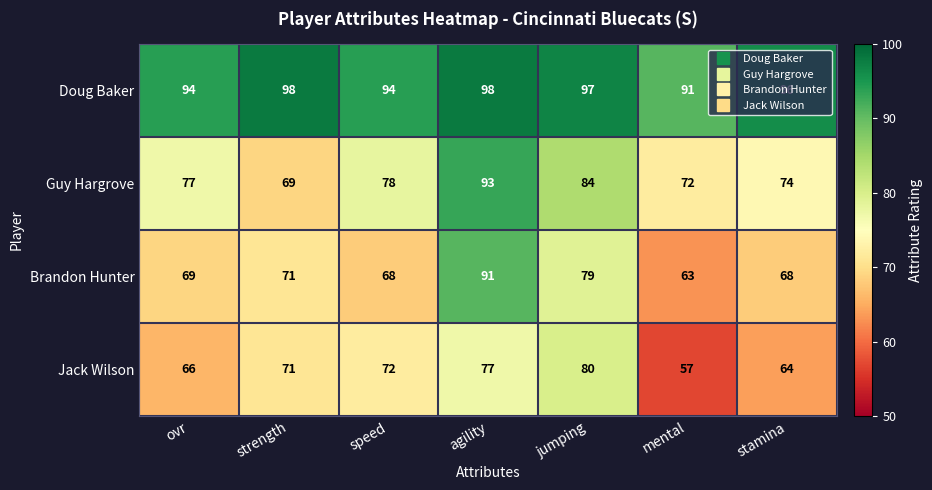

How many categories are shown in the chart?

7